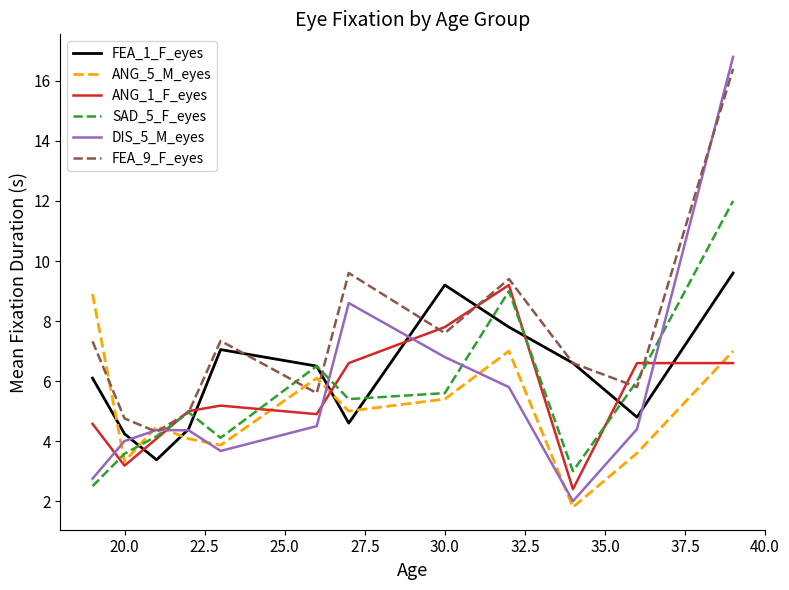

Which series has the largest total across all categories?

FEA_9_F_eyes